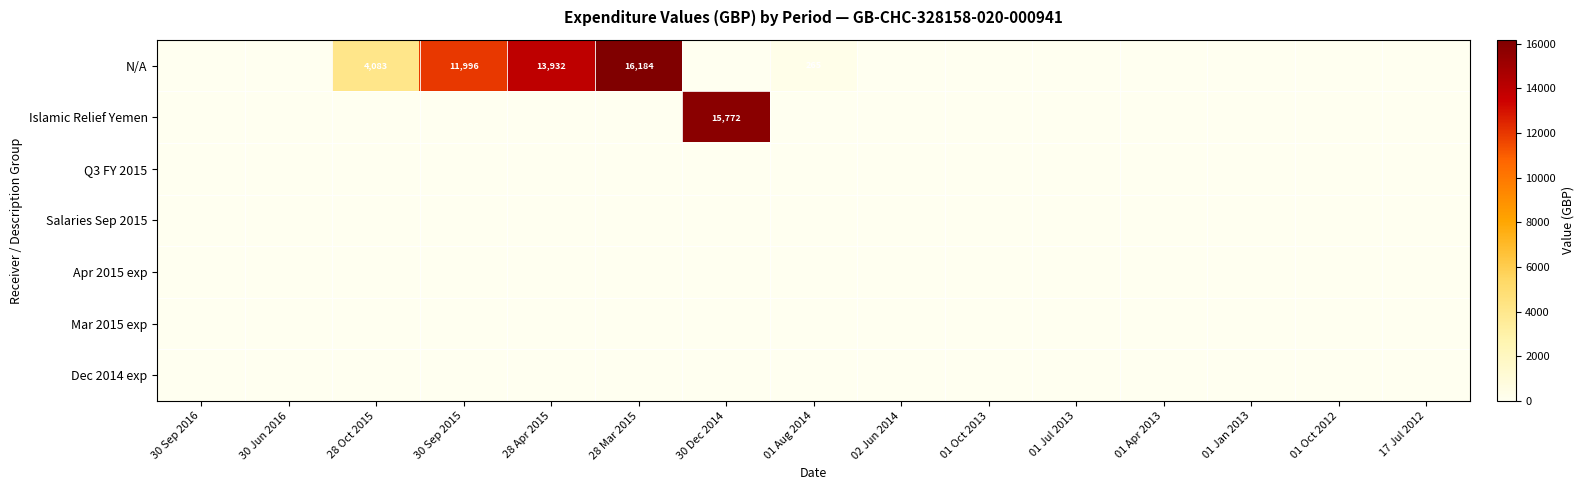

List the labels in order of Dec 2014 exp value, largest first.

30 Sep 2016, 30 Jun 2016, 28 Oct 2015, 30 Sep 2015, 28 Apr 2015, 28 Mar 2015, 30 Dec 2014, 01 Aug 2014, 02 Jun 2014, 01 Oct 2013, 01 Jul 2013, 01 Apr 2013, 01 Jan 2013, 01 Oct 2012, 17 Jul 2012